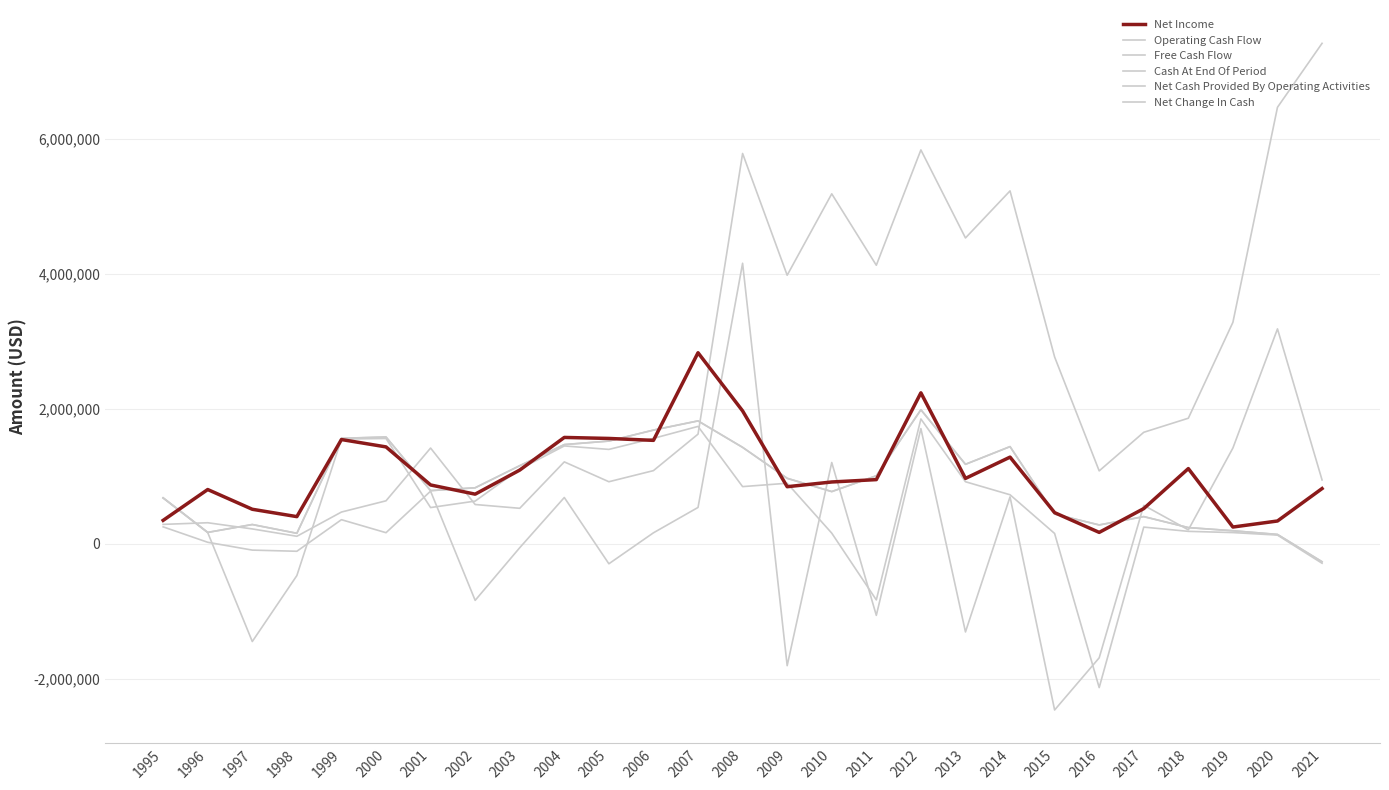

Does the chart have visible grid lines?

Yes